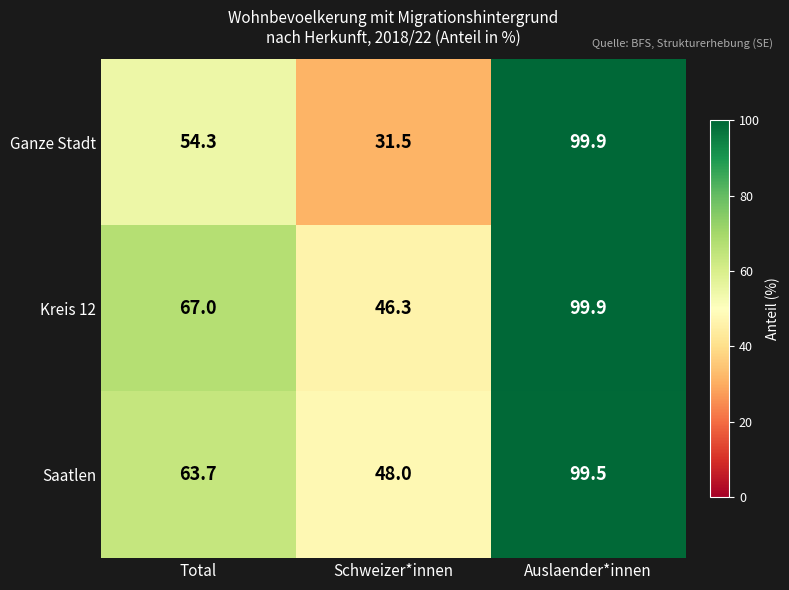

What is the minimum value shown in the chart?

31.5